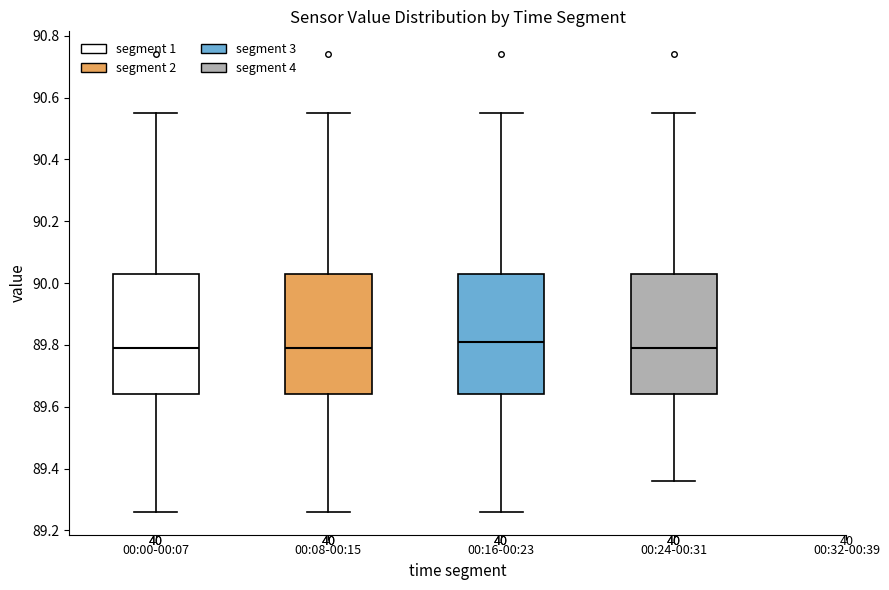

Reading left to right, read every box against the y-axis: the position of its median line, the range the box covers, and the ends of its whiskers. The values are not printed on the chart, so give them approximately, as read against the axis.

00:00-00:07: median 89.80, box 89.64 to 90.04, whiskers 89.26 to 90.56
00:08-00:15: median 89.80, box 89.64 to 90.04, whiskers 89.26 to 90.56
00:16-00:23: median 89.82, box 89.64 to 90.04, whiskers 89.26 to 90.56
00:24-00:31: median 89.80, box 89.64 to 90.04, whiskers 89.36 to 90.56